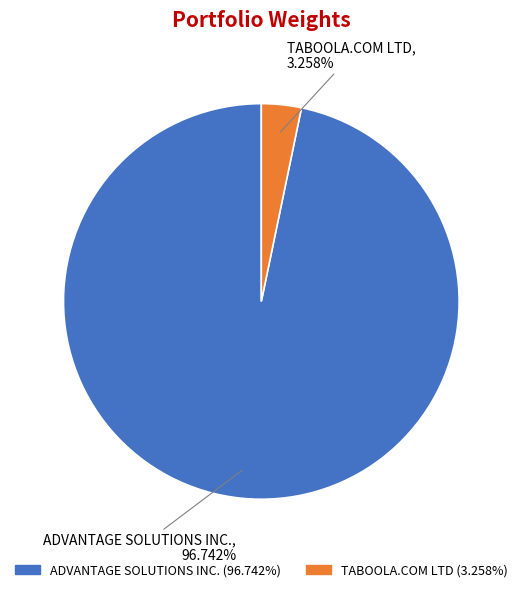

What is the smallest slice in the pie chart?

TABOOLA.COM LTD